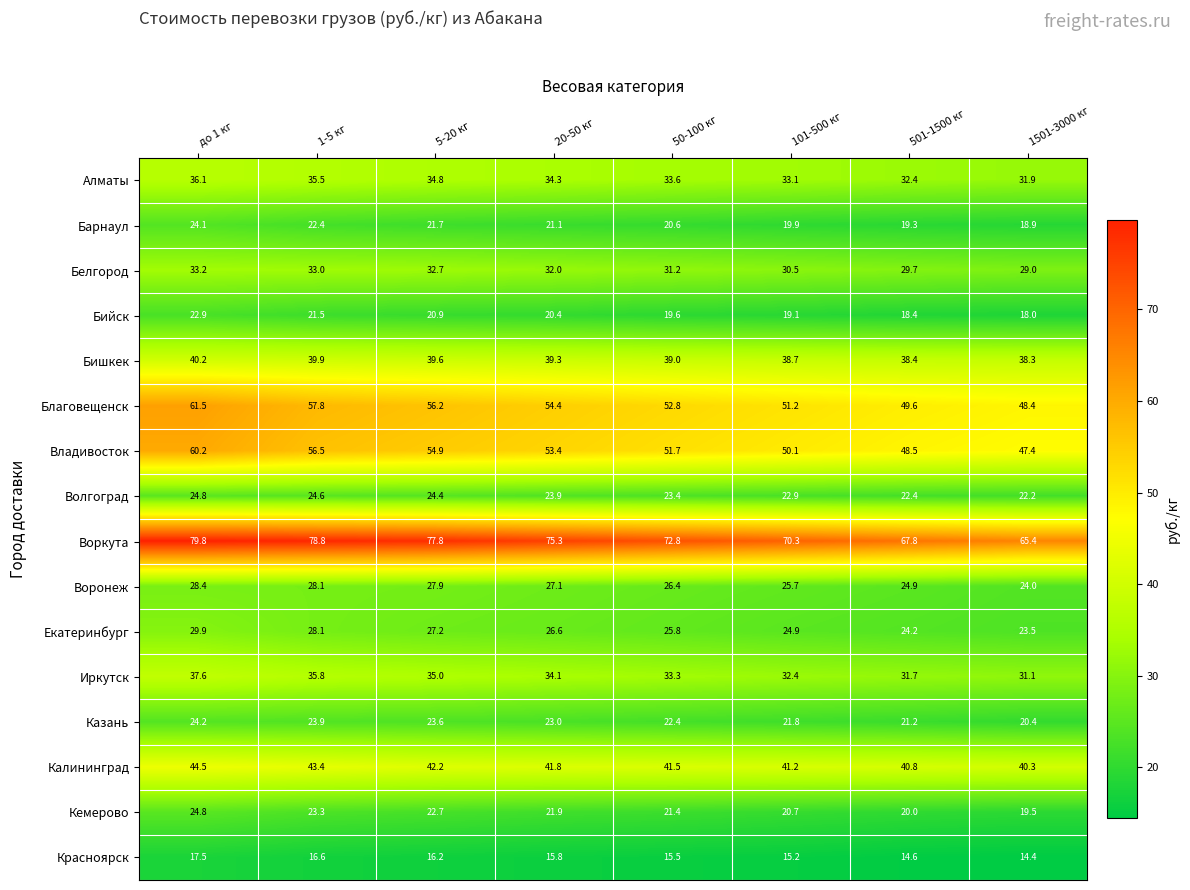

Which series has the largest range (max minus min)?

Воркута